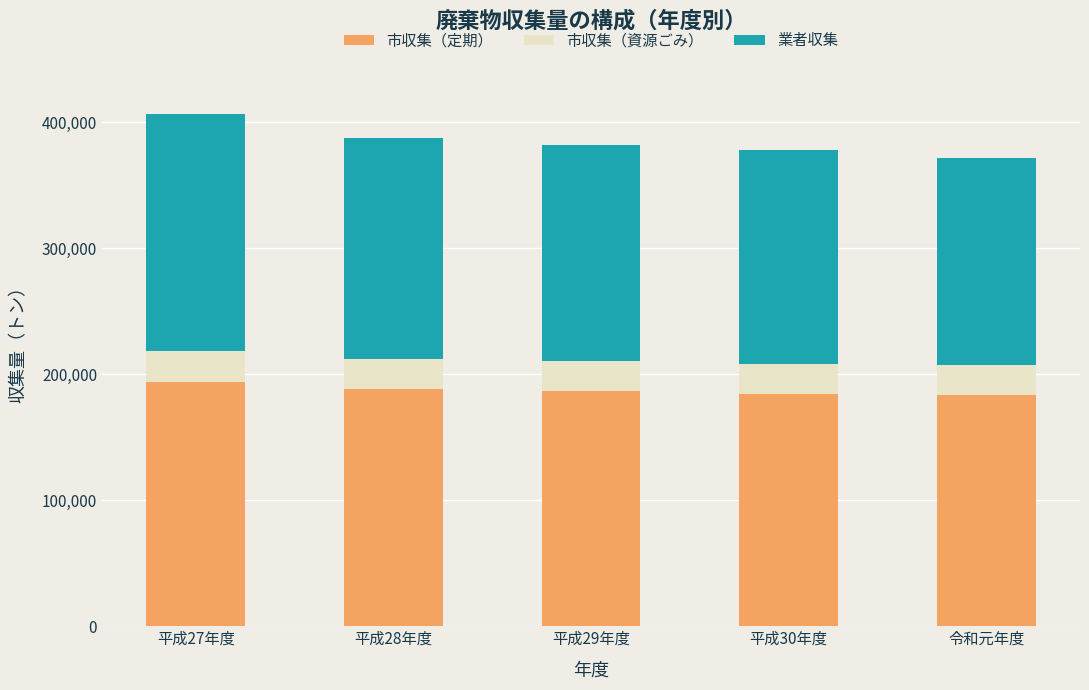

What is the maximum value for 市収集（定期）?

193996